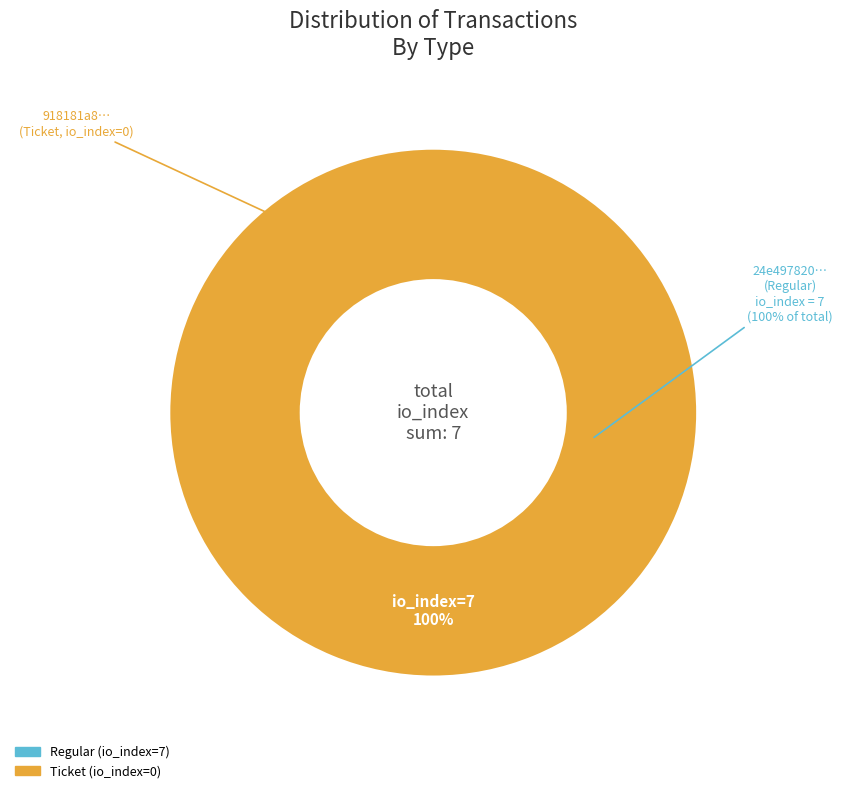

Does Regular (io_index=7) account for over 50% of the chart?

Yes